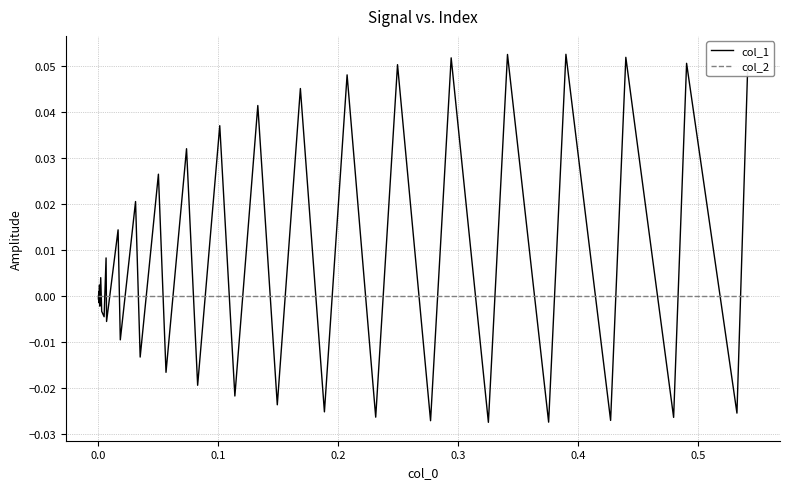

Rank the series by their maximum value, from highest to lowest.

col_1, col_2